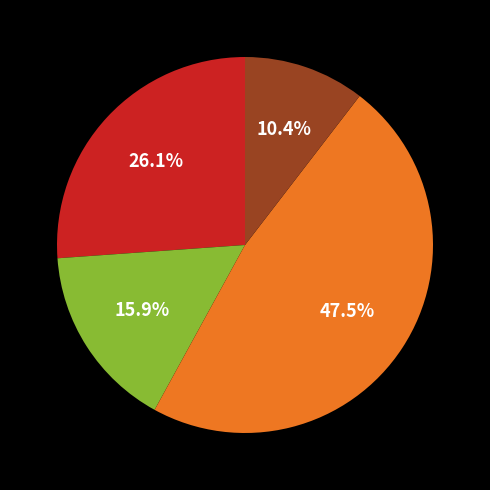

How many slices are in this pie chart?

4